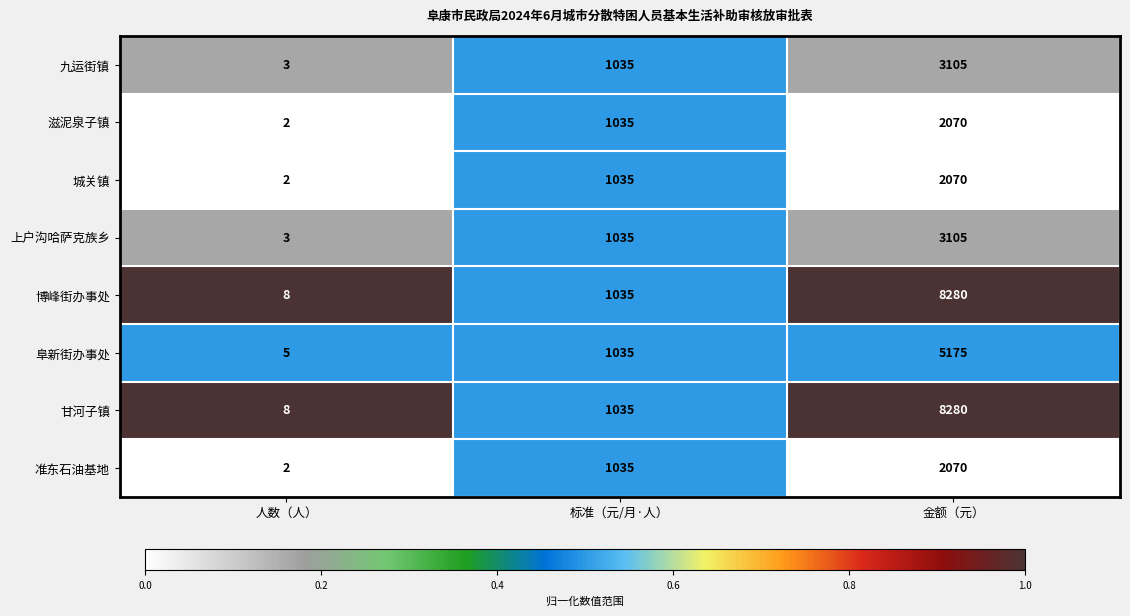

The value of 滋泥泉子镇 at 金额（元） is 2070. True or false?

True